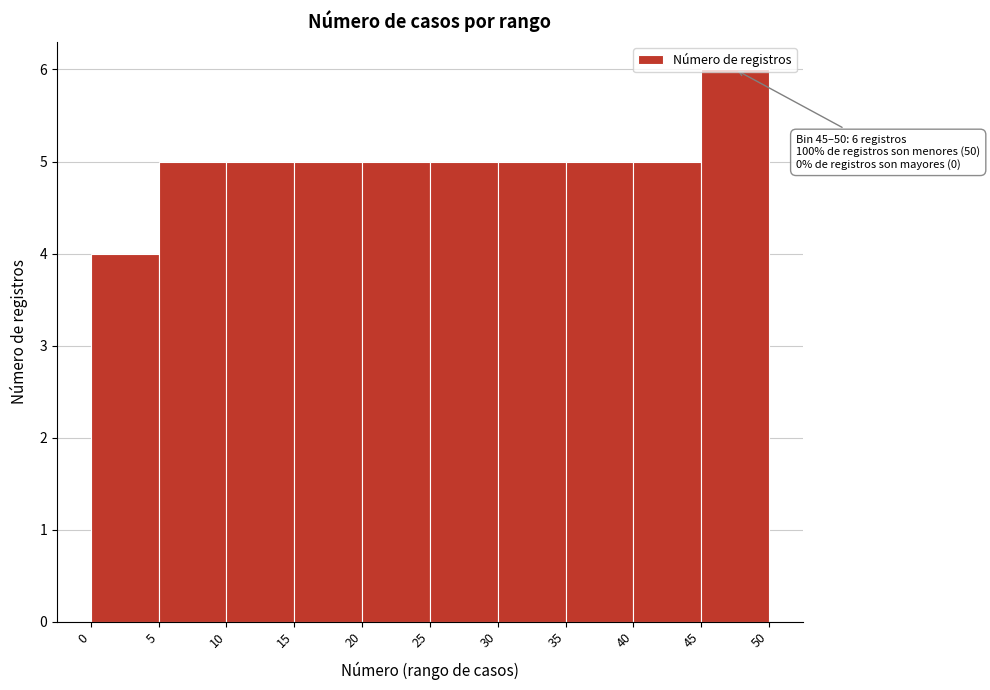

Which range on the x-axis has the tallest bar?

45 to 50